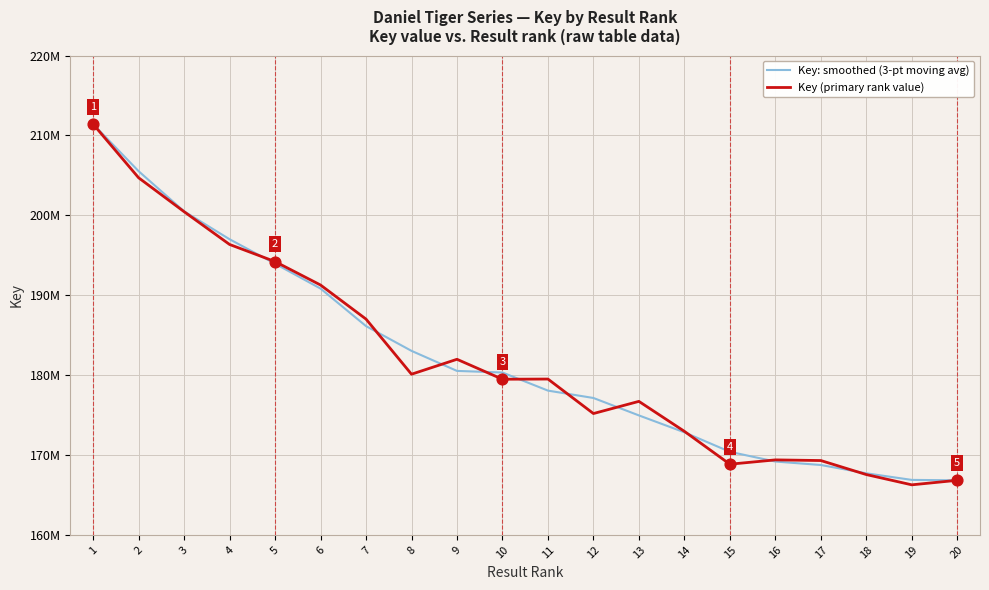

What are all the series names shown in the legend?

Key: smoothed (3-pt moving avg), Key (primary rank value)